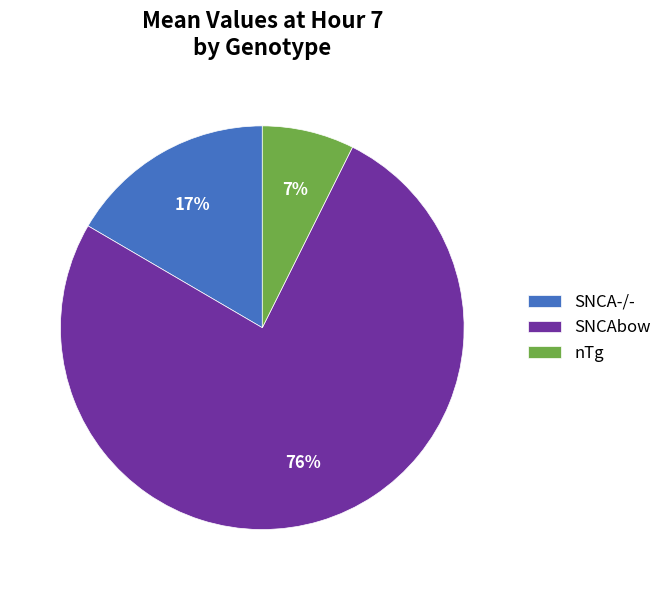

Is it true that SNCAbow is 76% of the pie?

True